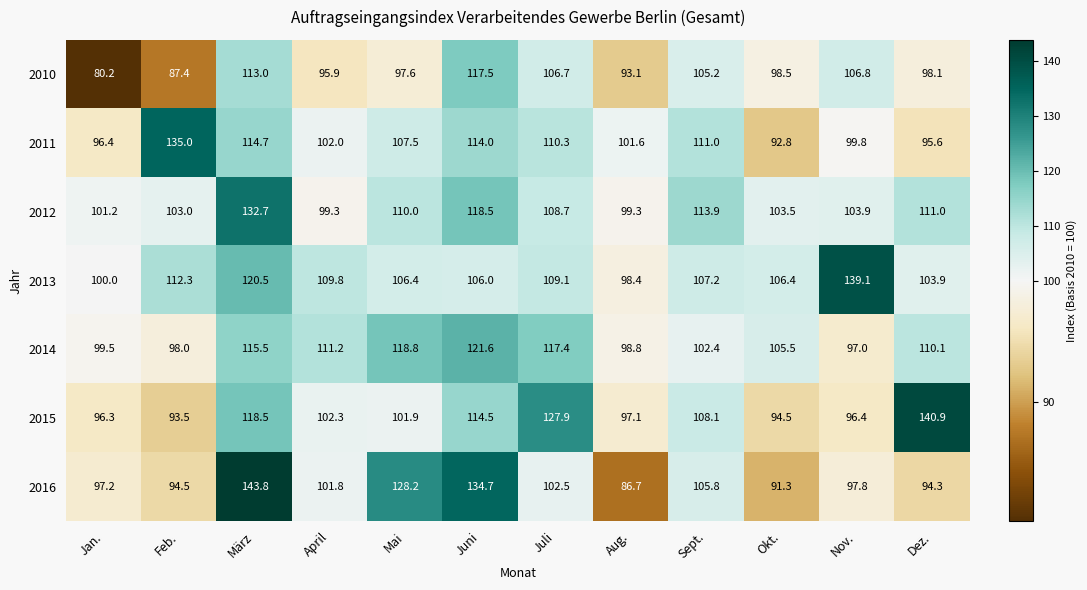

List the series in order of their peak value, highest first.

2016, 2015, 2013, 2011, 2012, 2014, 2010